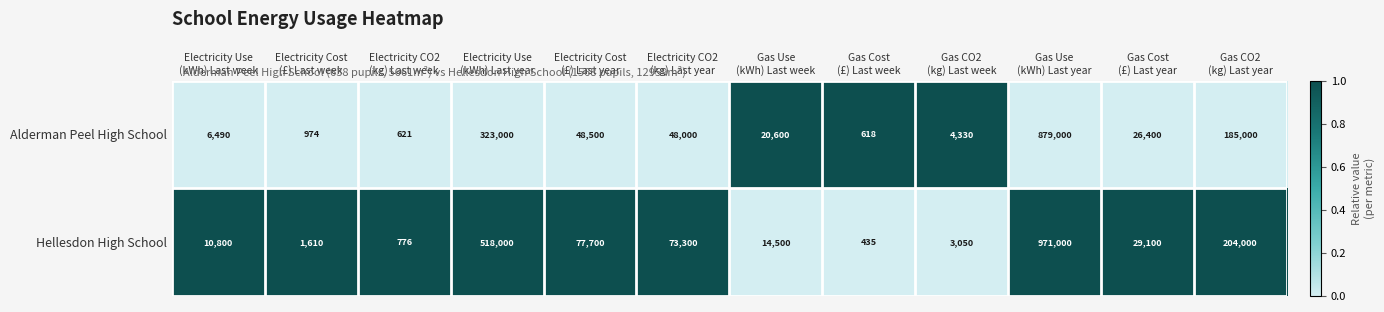

Reading left to right, transcribe all the data shown in this chart.

Alderman Peel High School: 6490	974	621	323000	48500	48000	20600	618	4330	879000	26400	185000
Hellesdon High School: 10800	1610	776	518000	77700	73300	14500	435	3050	971000	29100	204000